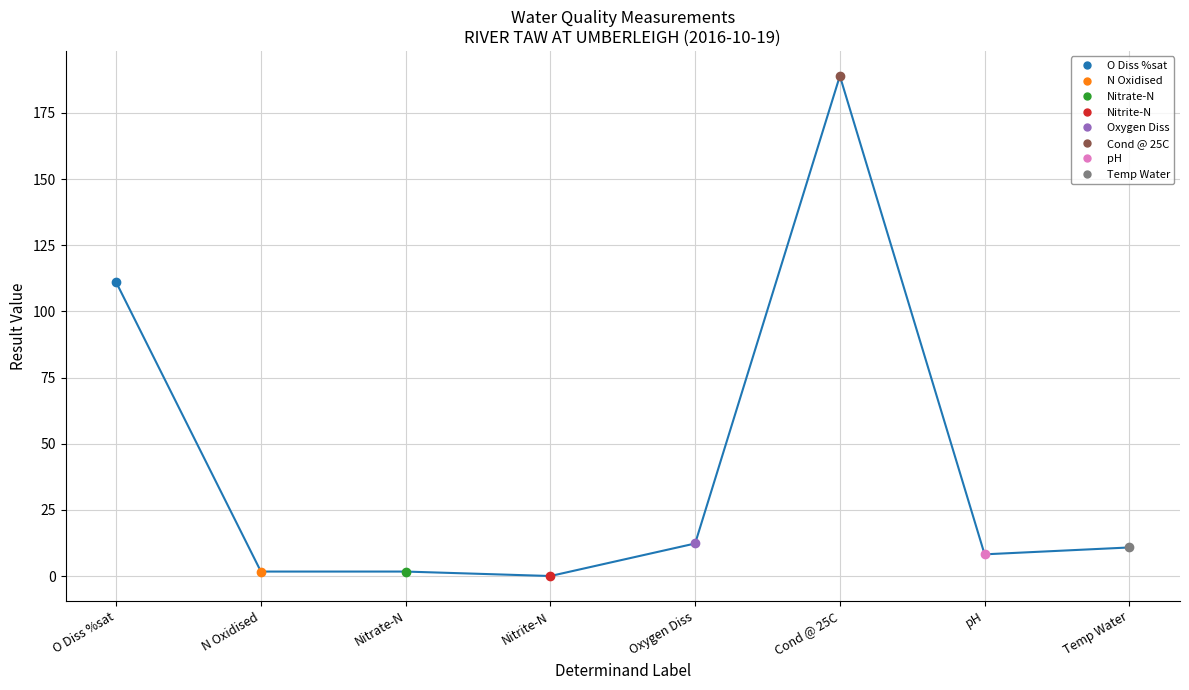

Which has a higher value, O Diss %sat or Nitrate-N?

O Diss %sat